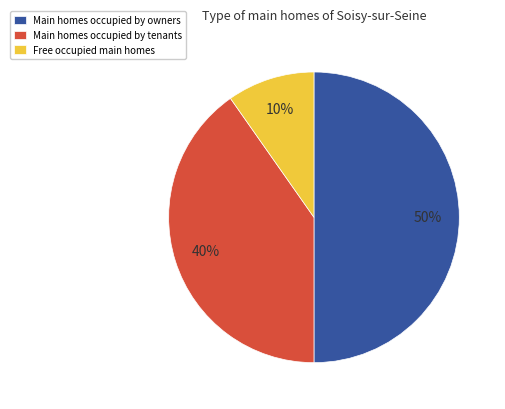

Which has a higher value, Main homes occupied by owners or Main homes occupied by tenants?

Main homes occupied by owners